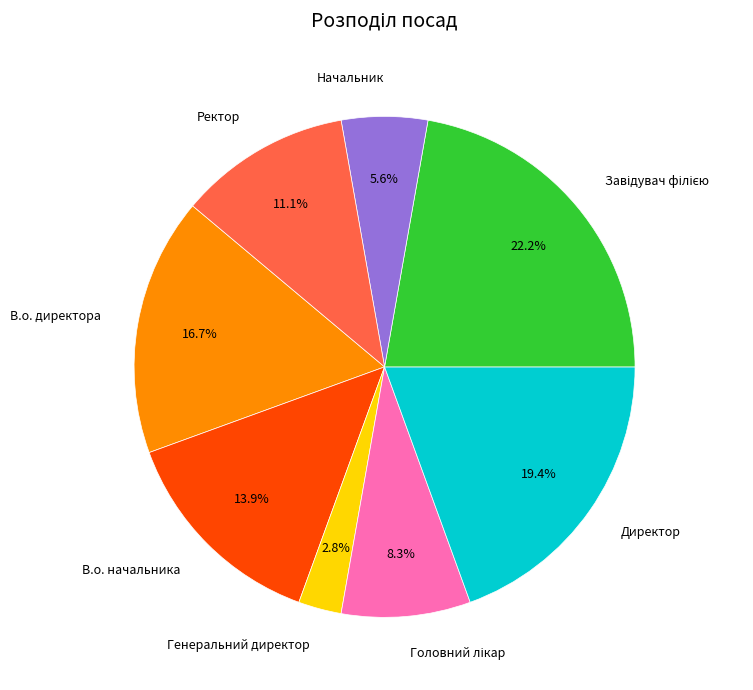

Which slice is the smallest?

Генеральний директор